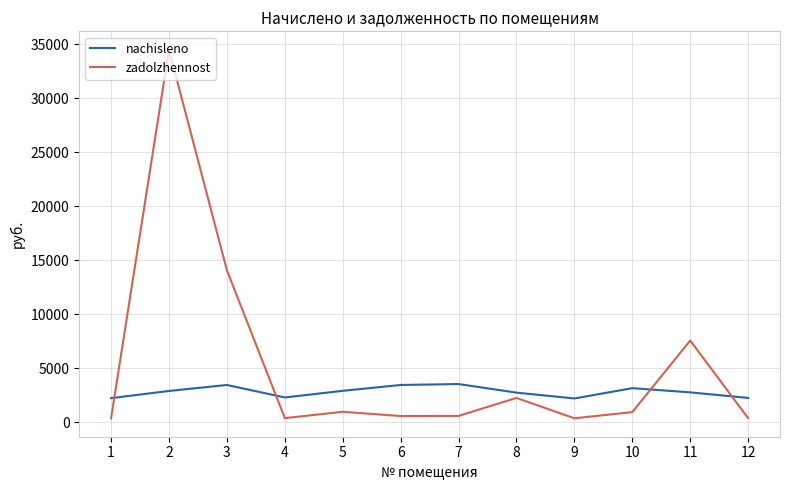

Between which two adjacent categories do nachisleno and zadolzhennost first intersect?

1 and 2